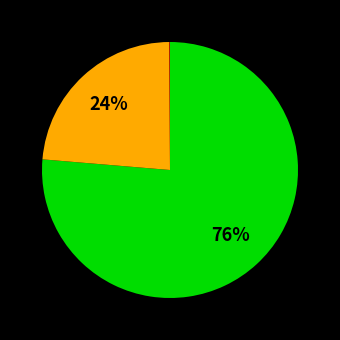

Is there any slice that represents more than half of the pie?

Yes